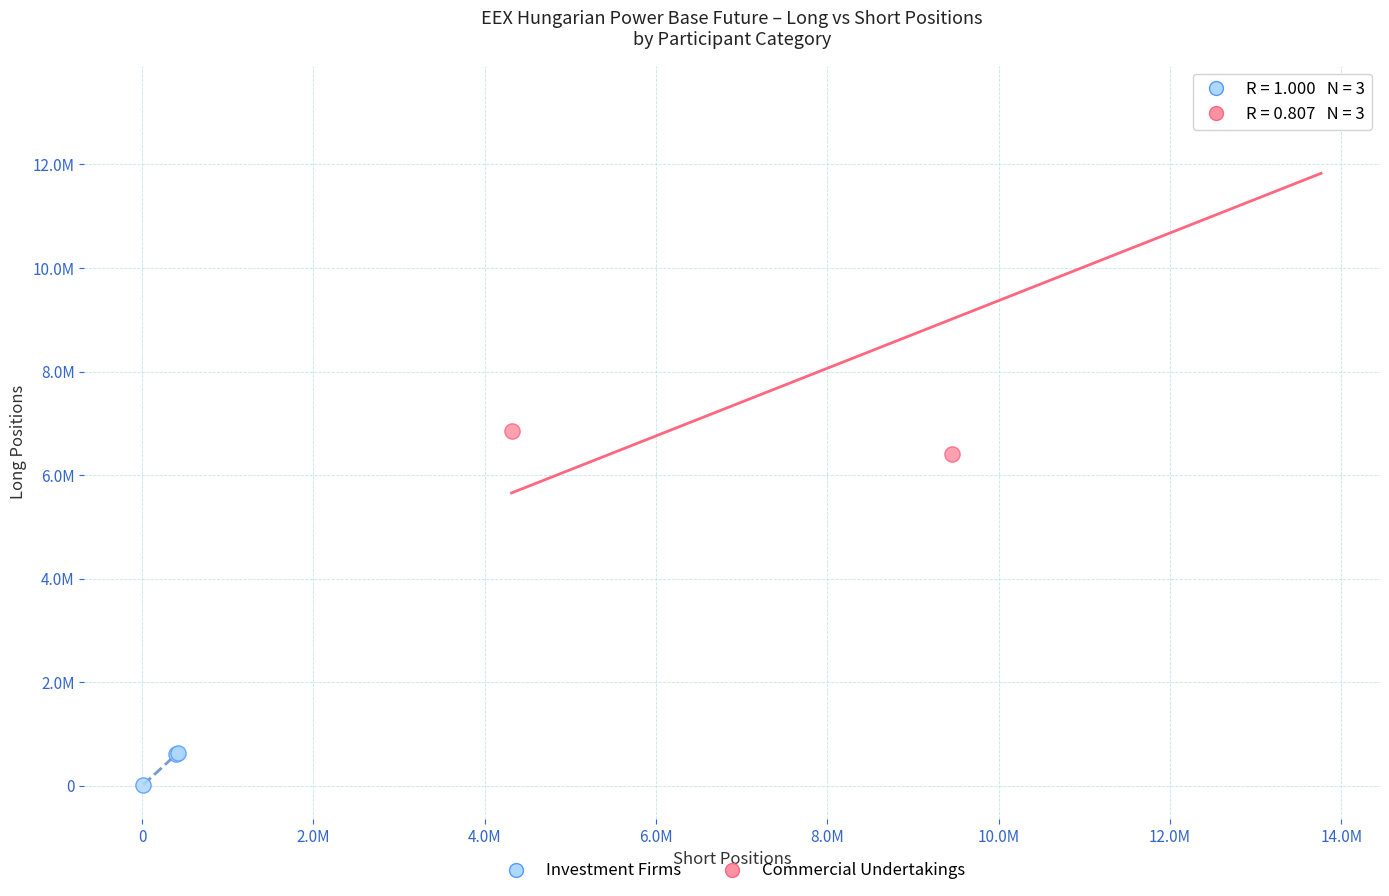

Which series has the largest Y range (max minus min)?

Commercial Undertakings